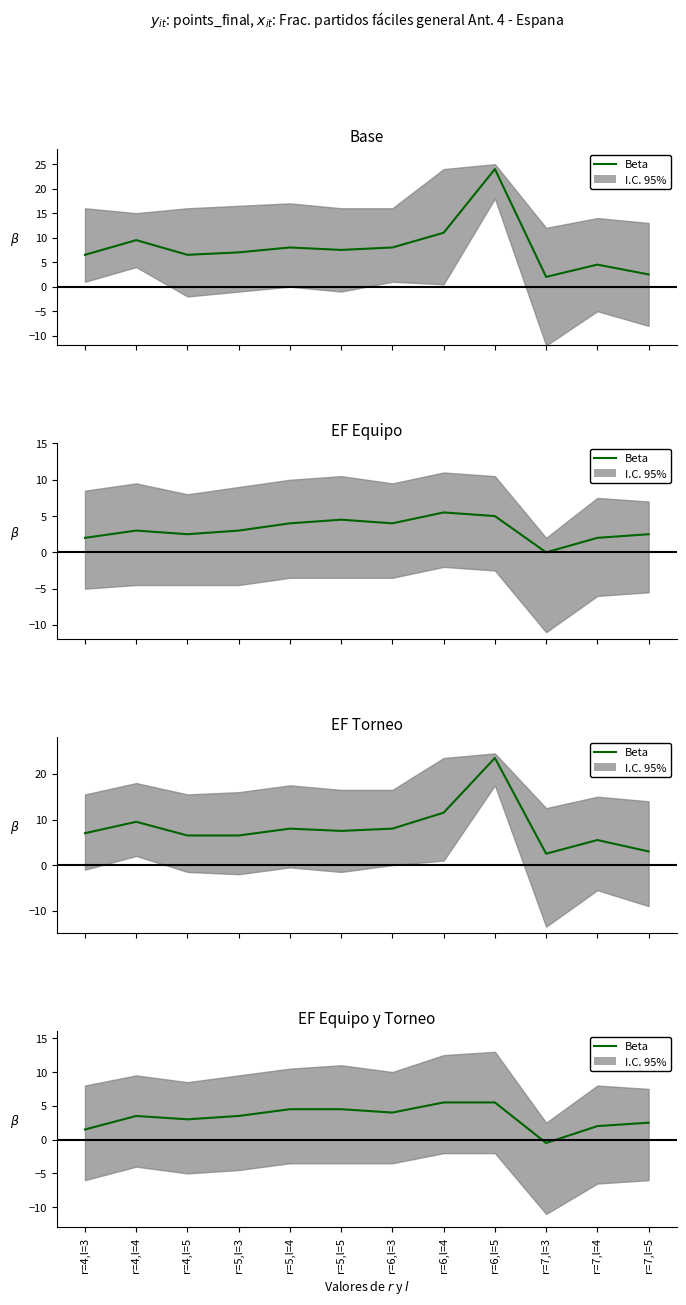

At which label does the data first exceed 3?

r=4,l=4